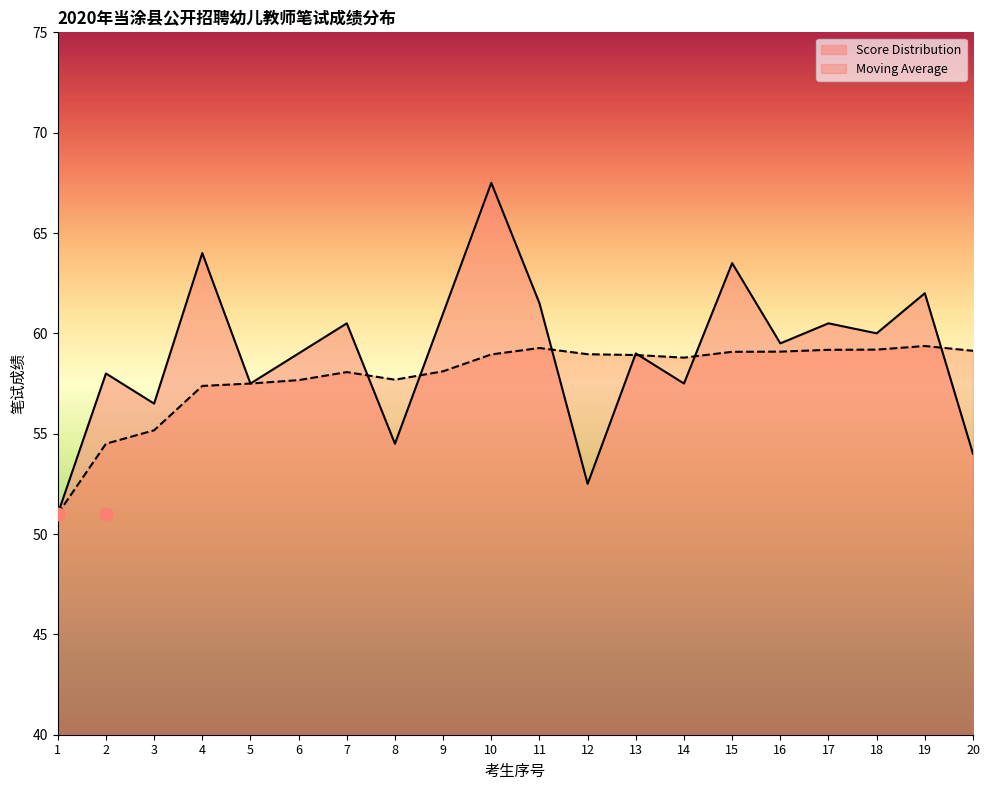

Which series has the largest Y range (max minus min)?

Score Distribution